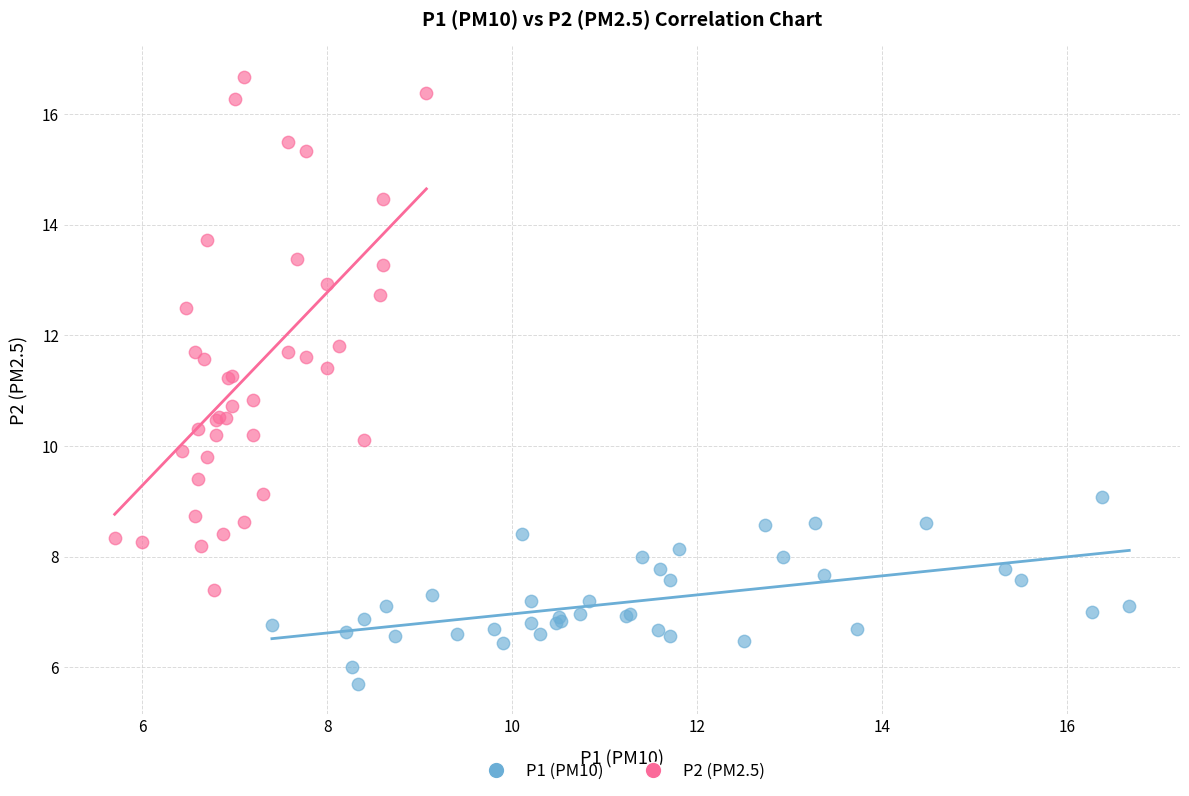

Which series reaches the maximum Y coordinate?

P2 (PM2.5)